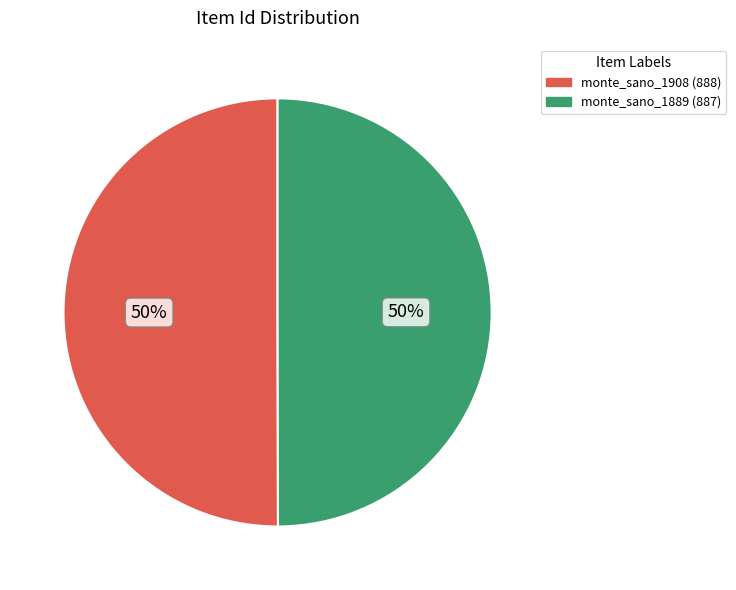

To the nearest percent, what portion does monte_sano_1908 (888) represent?

50%